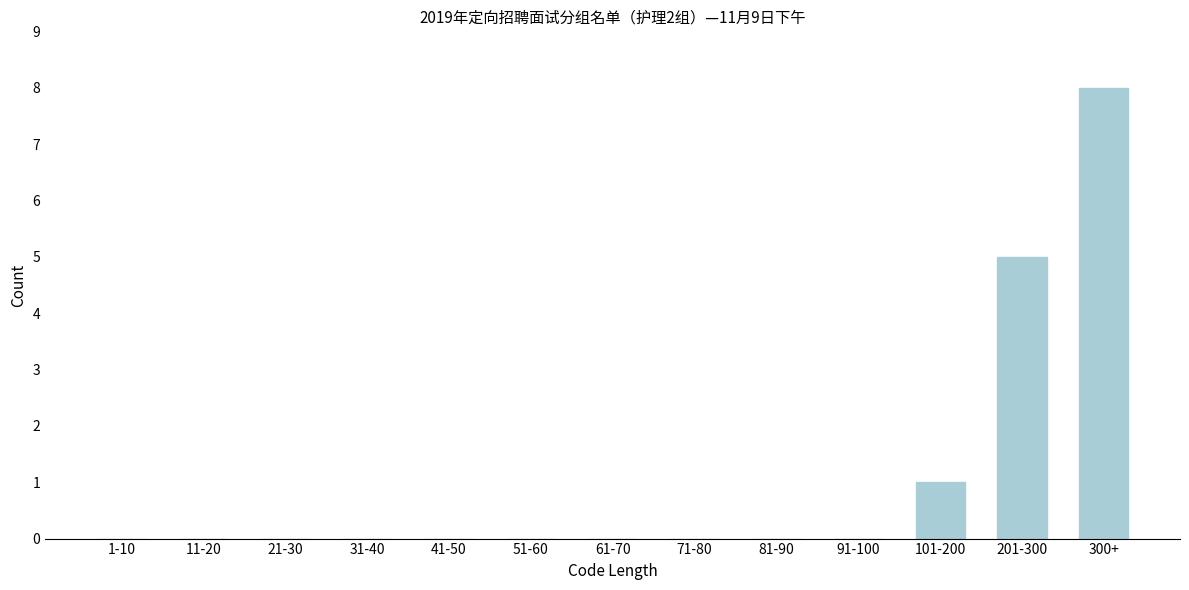

Reading left to right, list all the values displayed in this chart.

1-10=0	11-20=0	21-30=0	31-40=0	41-50=0	51-60=0	61-70=0	71-80=0	81-90=0	91-100=0	101-200=1	201-300=5	300+=8